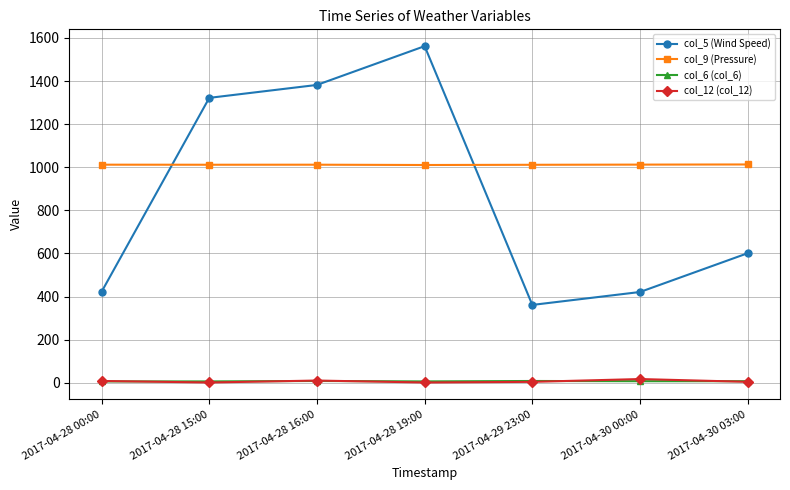

True or false: col_6 (col_6) and col_9 (Pressure) cross at least once.

False